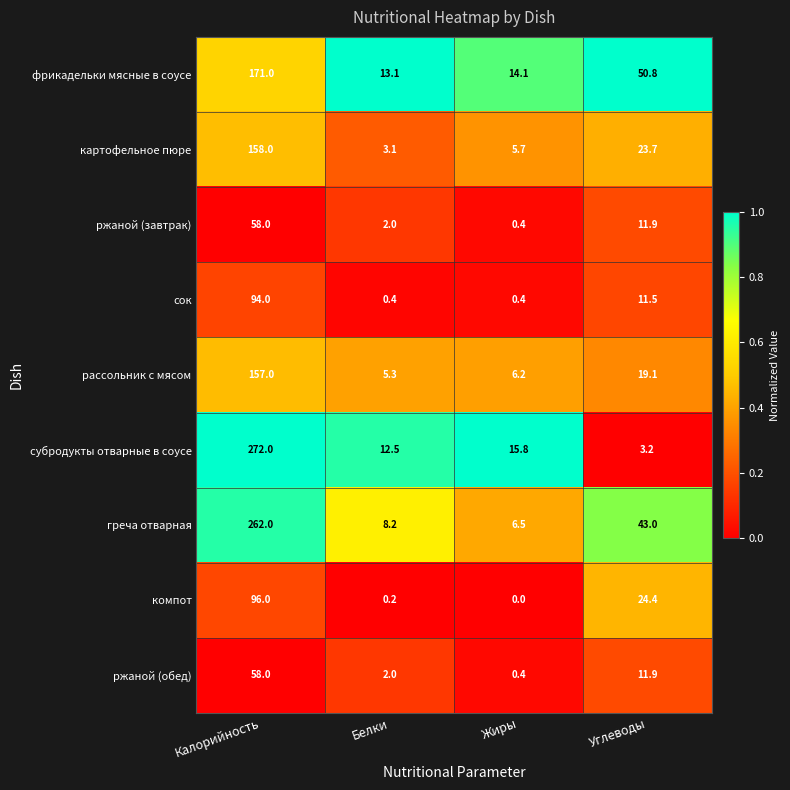

At how many categories does at least one series exceed 0?

4